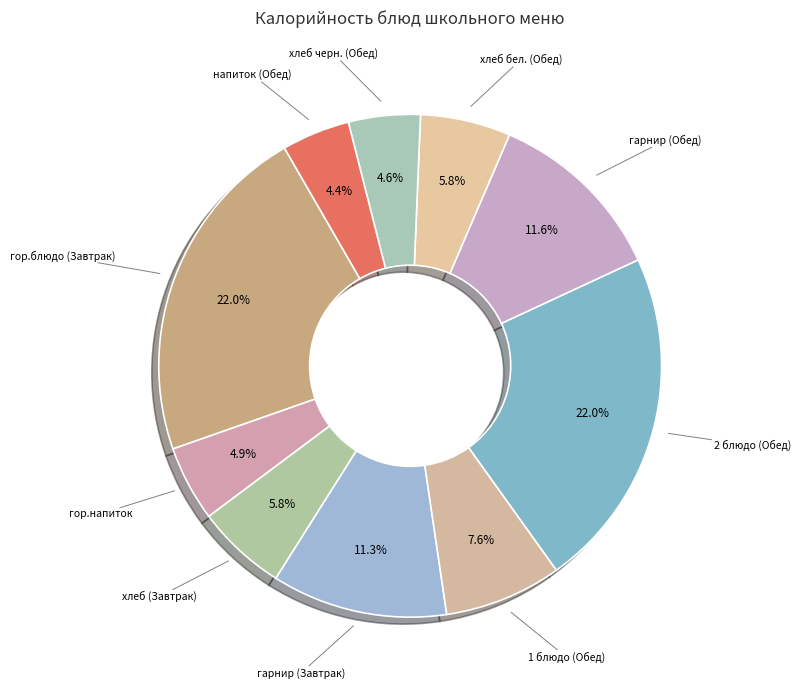

Is there a majority slice in this chart?

No